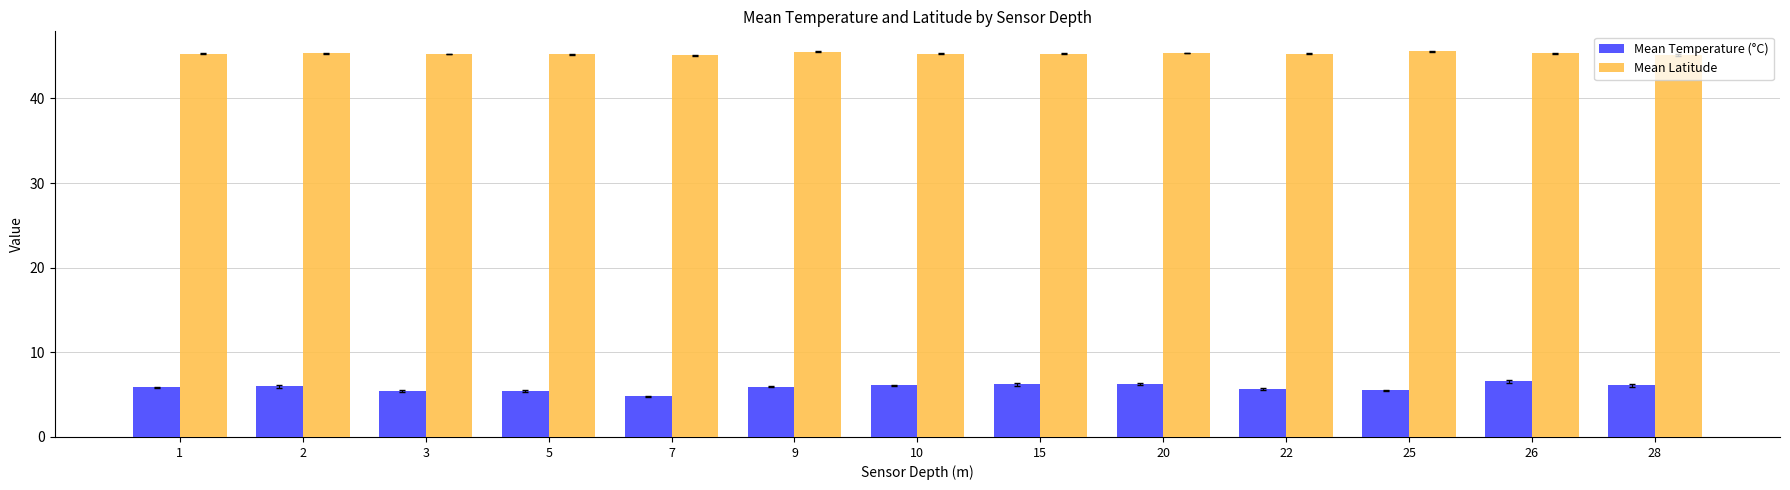

The value of Mean Temperature (°C) at 5 is 2.1. True or false?

False